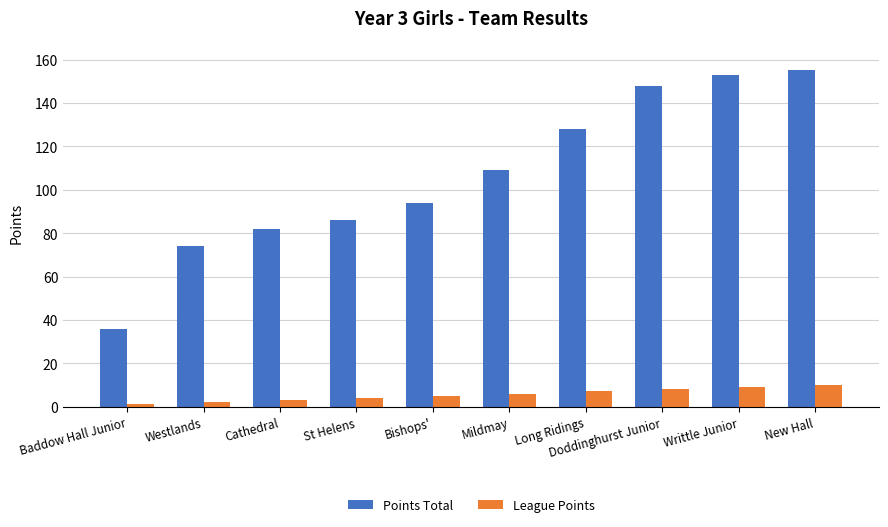

What is the minimum value for Points Total?

36